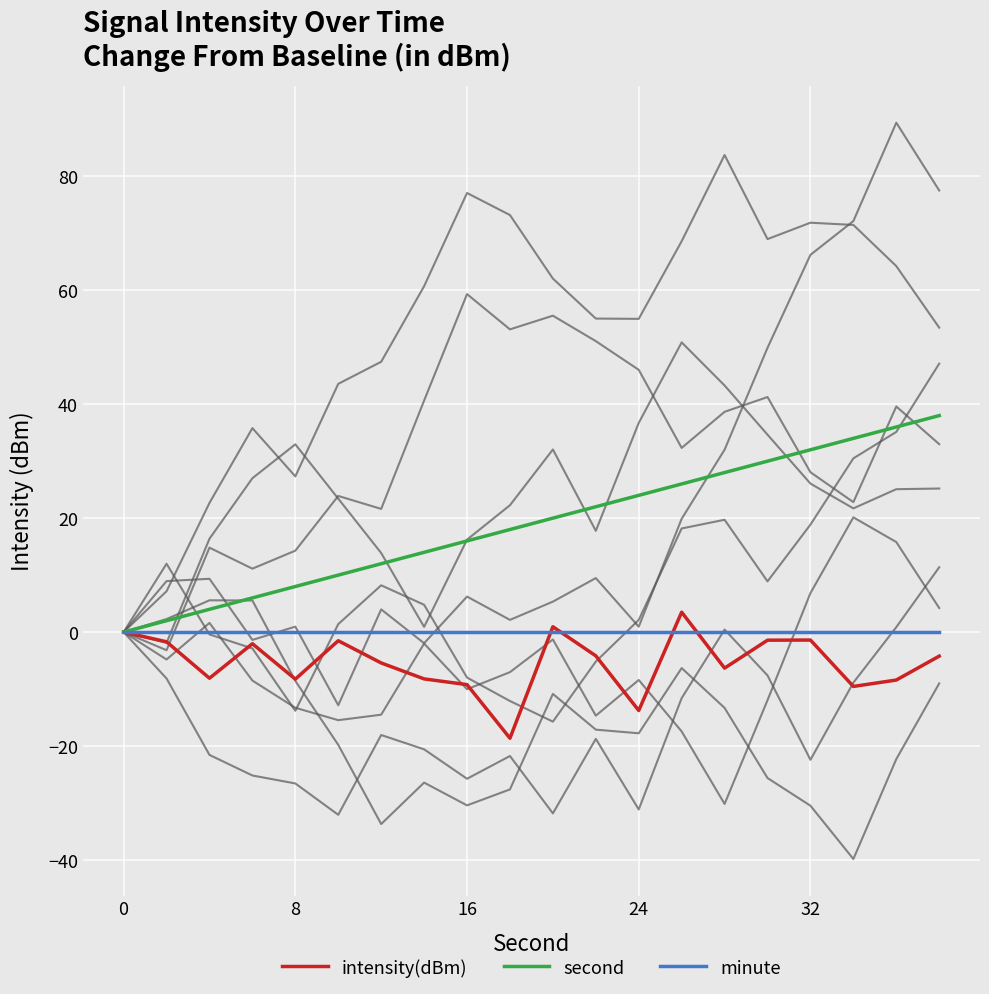

What are all the series names shown in the legend?

intensity(dBm), second, minute